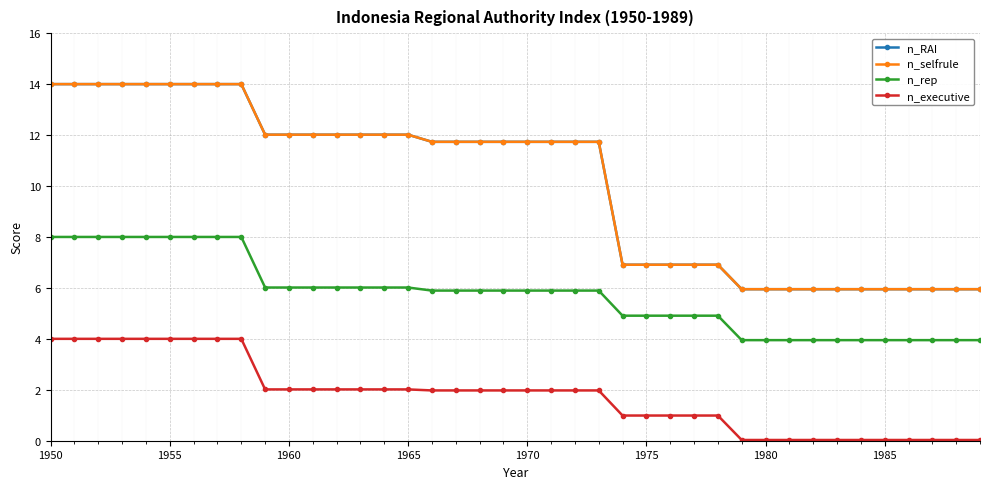

Does the chart have visible grid lines?

Yes